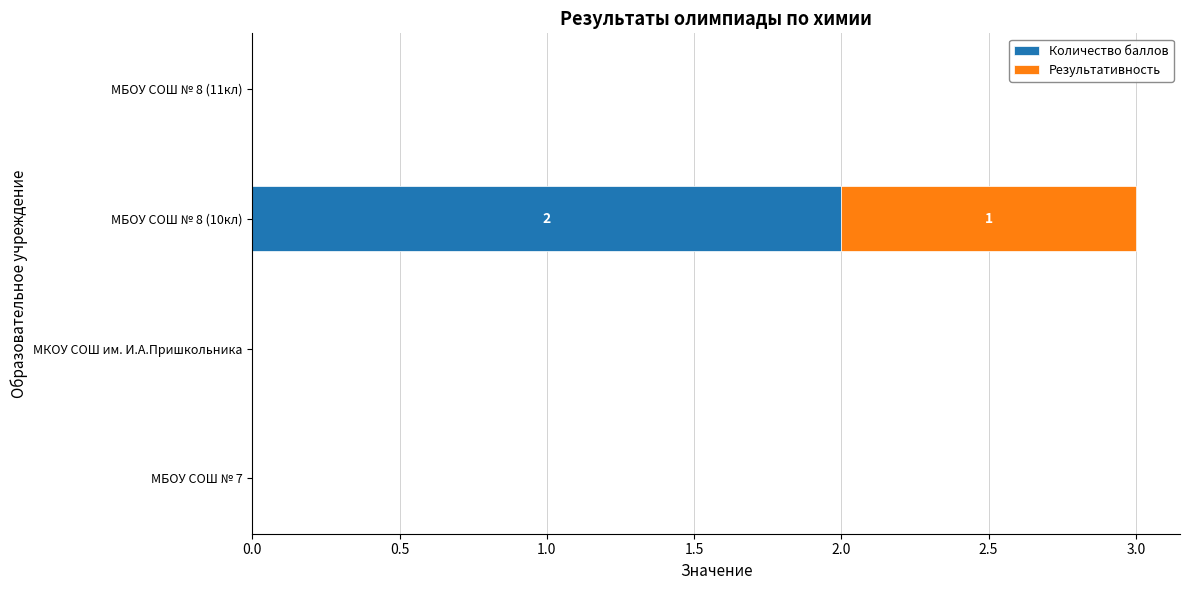

The value of Количество баллов at МБОУ СОШ № 7 is -1. True or false?

False